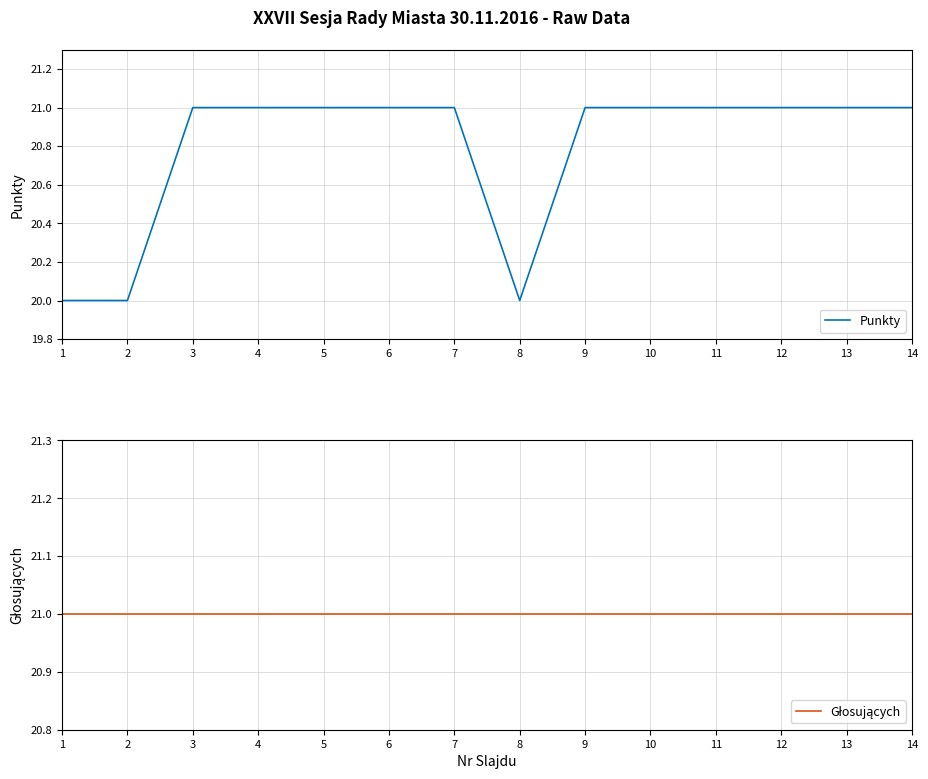

List the labels in order of Głosujących value, largest first.

1, 2, 3, 4, 5, 6, 7, 8, 9, 10, 11, 12, 13, 14